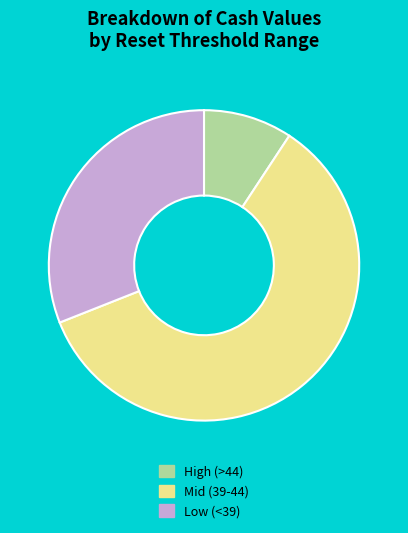

Which category has the smallest portion of the pie?

High (>44)